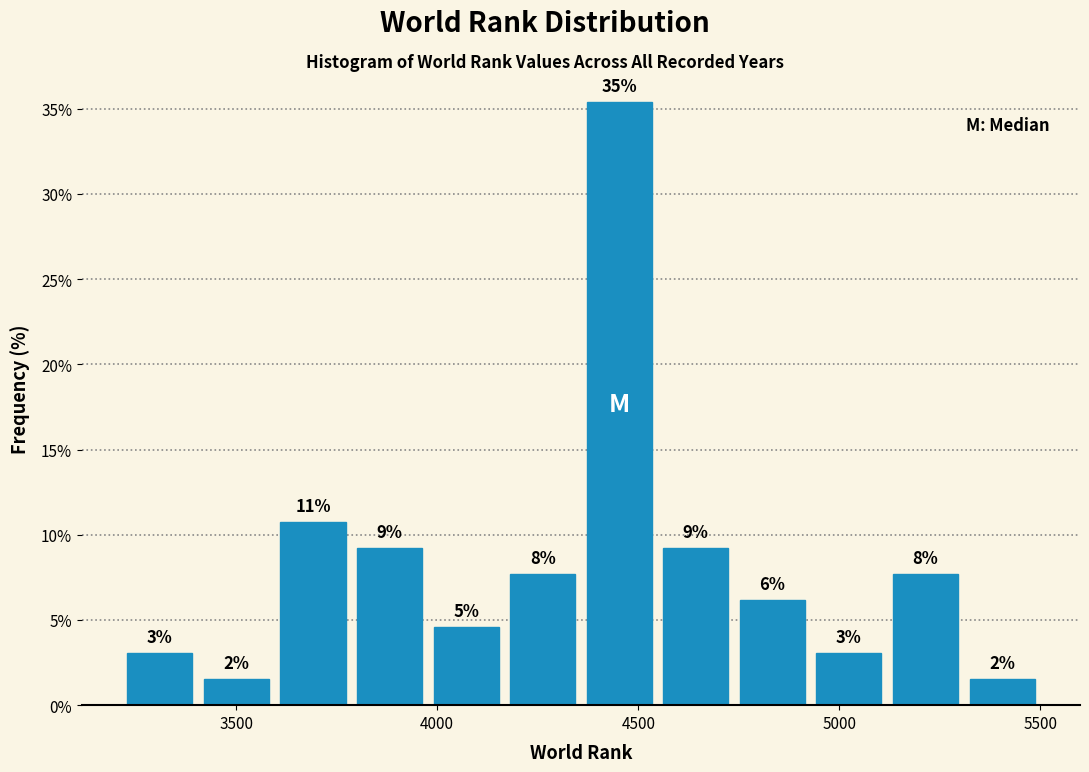

Read against the x-axis, roughly where is the centre of the tallest bar?

4450